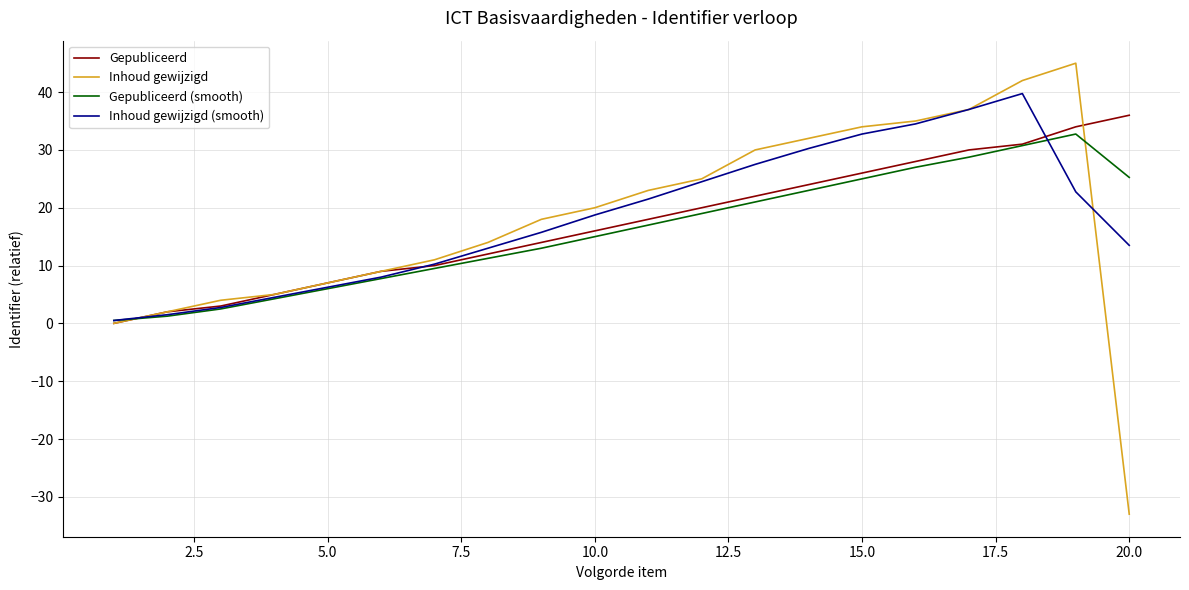

What is the highest value of the Gepubliceerd series?

36.0